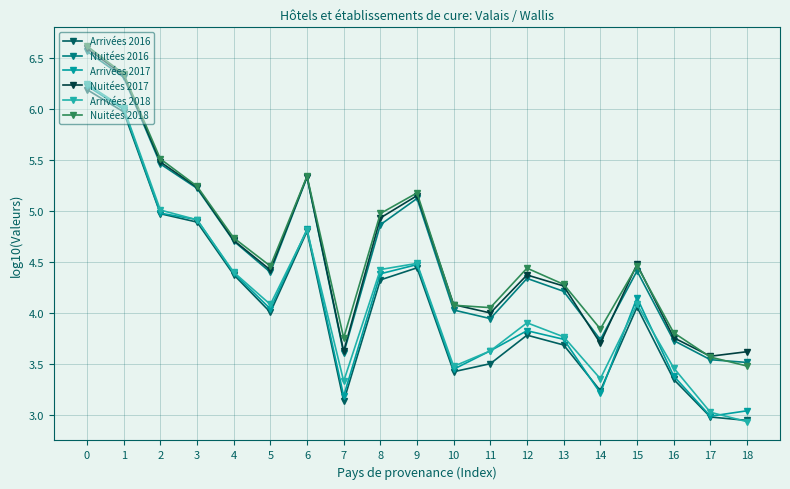

True or false: Nuitées 2016 and Arrivées 2016 intersect in this chart.

False